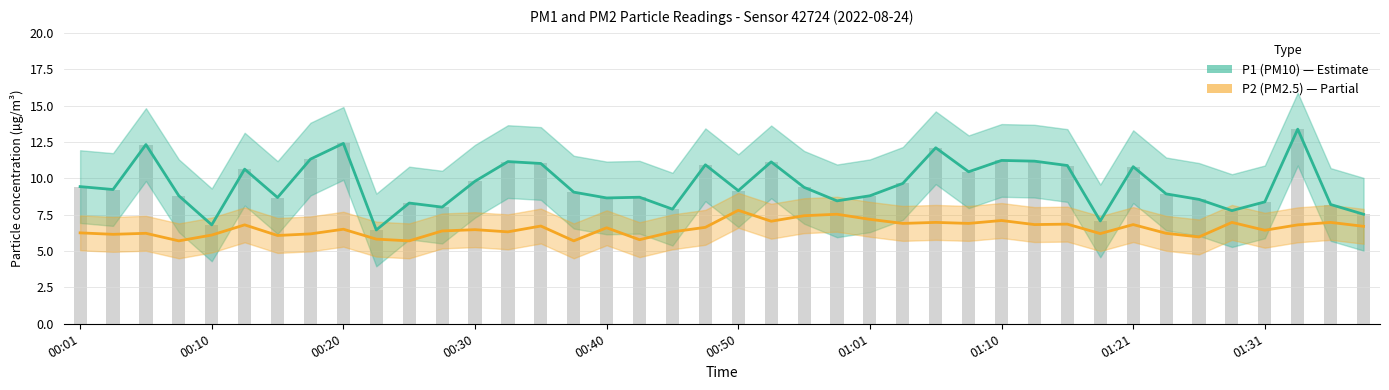

The value of P1 (PM10) at 29 is 11.2. True or false?

True